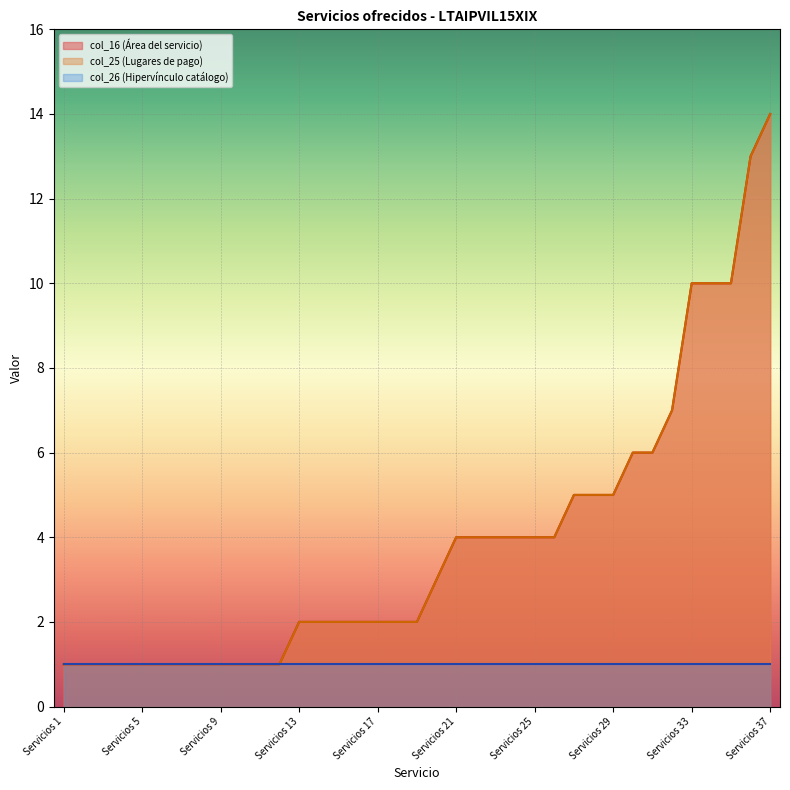

What is the value of the col_25 point at the 23rd from the left?

4